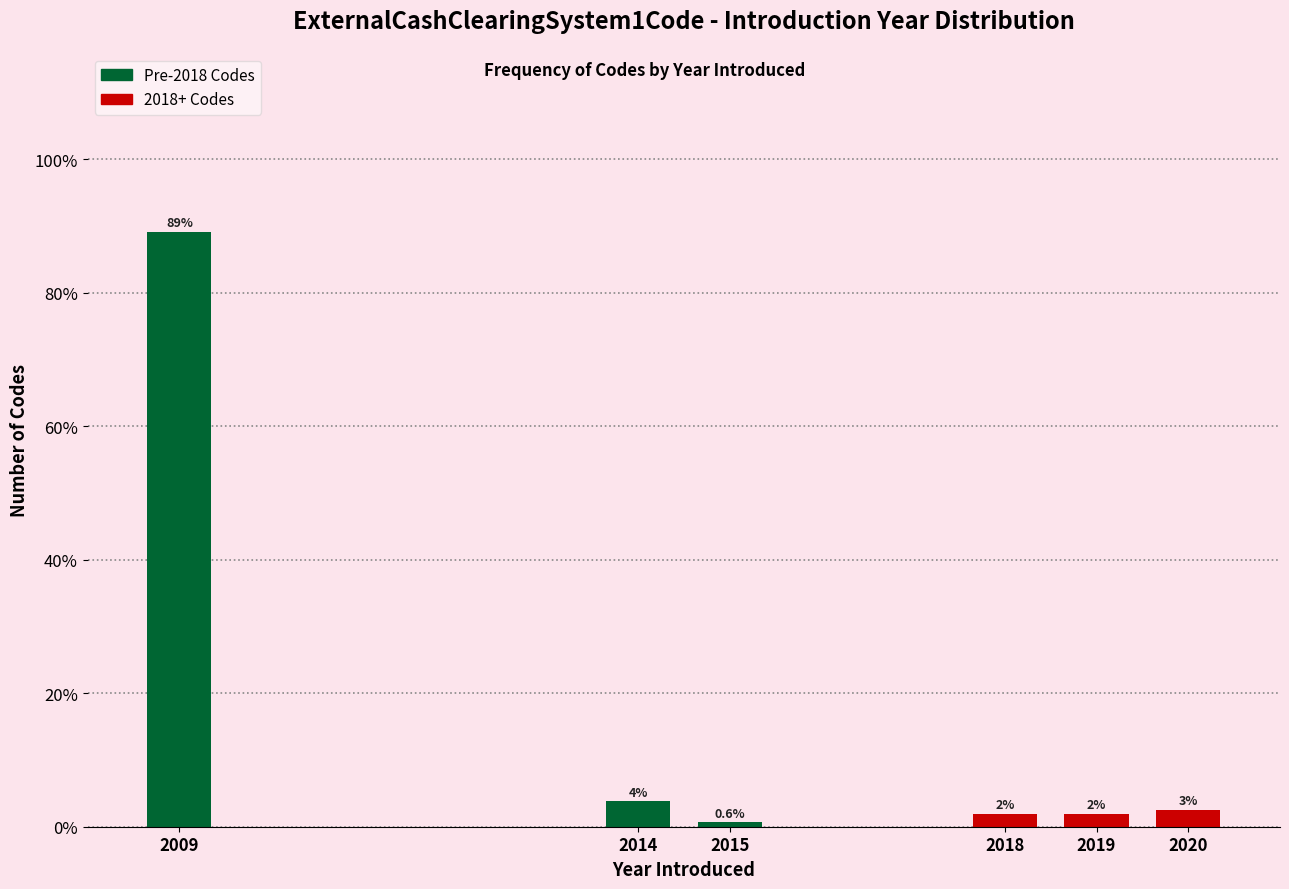

How many bars are there in total?

6